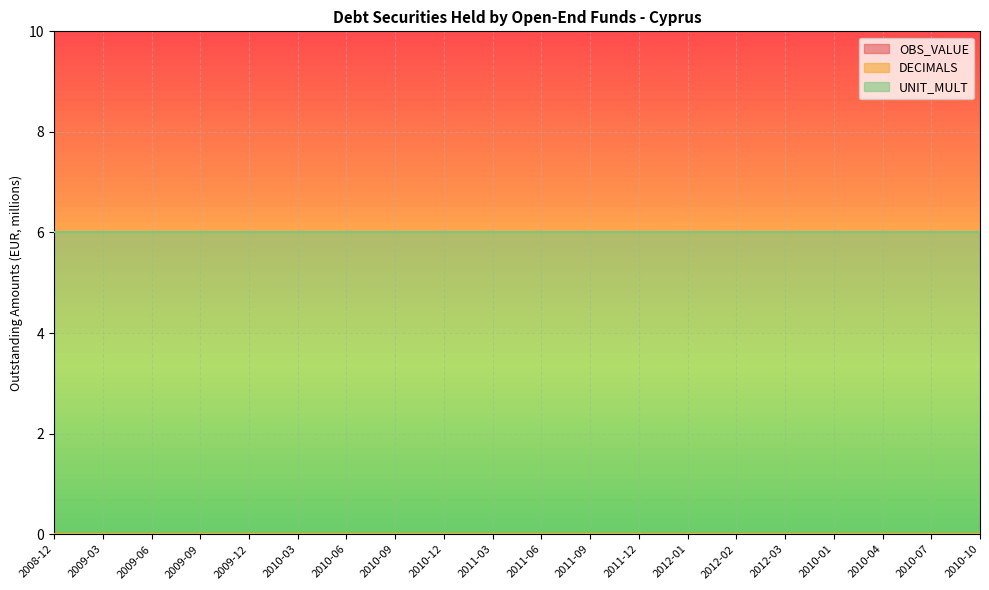

What is the total value across all series at 2012-02?

6